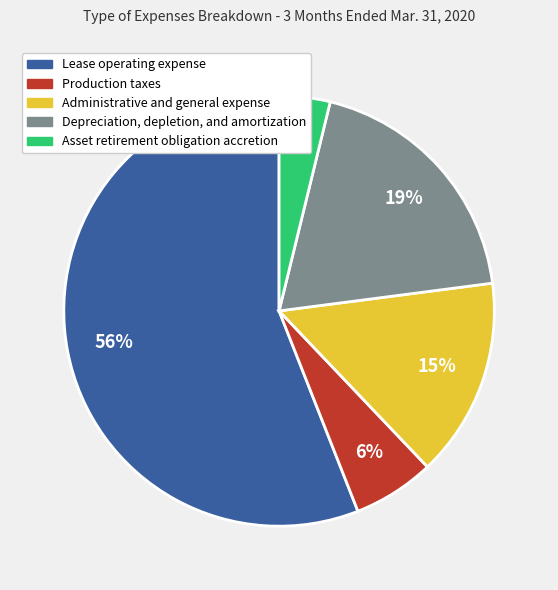

Do Production taxes and Asset retirement obligation accretion together represent more than half of the pie?

No